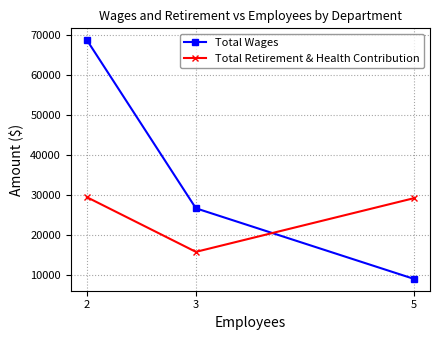

How many distinct data groups are displayed?

2